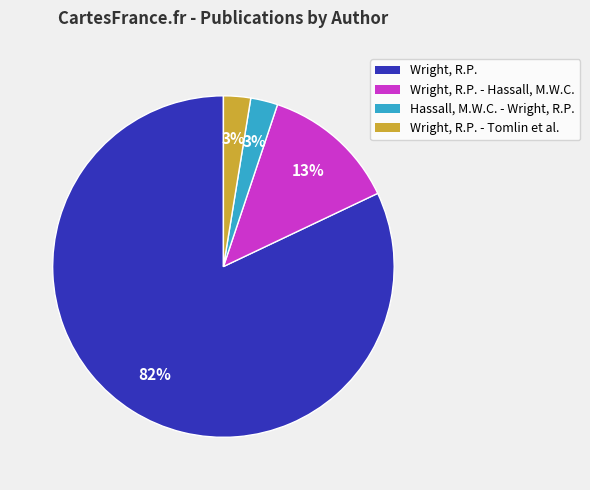

To the nearest percent, what is the average slice percentage?

25%